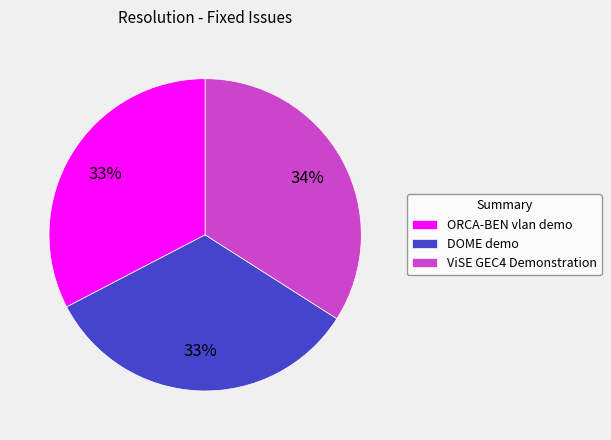

Approximately how many times larger is the value at DOME demo compared to ViSE GEC4 Demonstration?

1.0